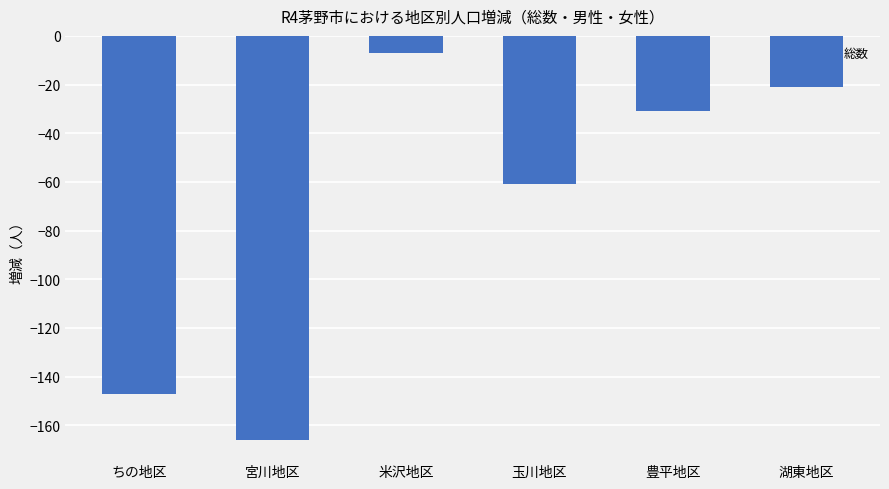

At which label is the value closest to -86?

玉川地区